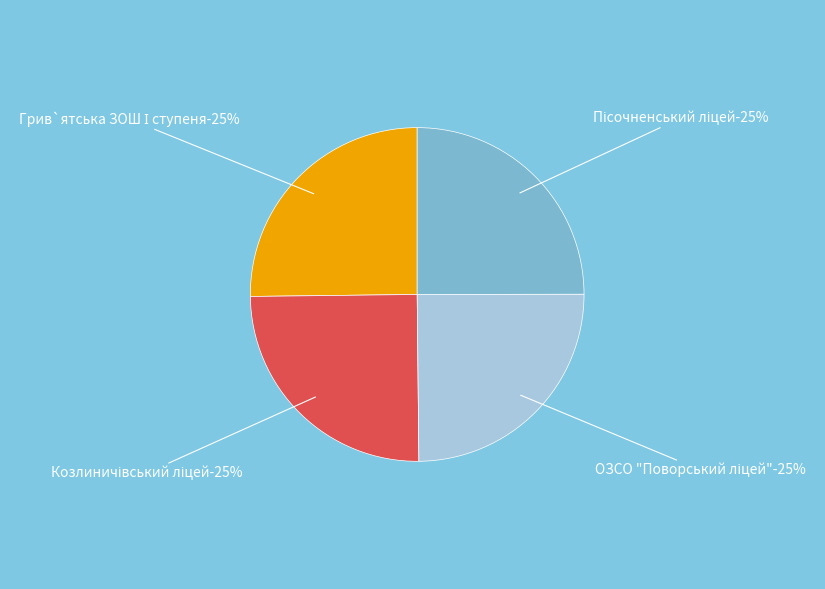

Approximately how many times larger is the value at Пісочненський ліцей compared to Козлиничівський ліцей?

1.0